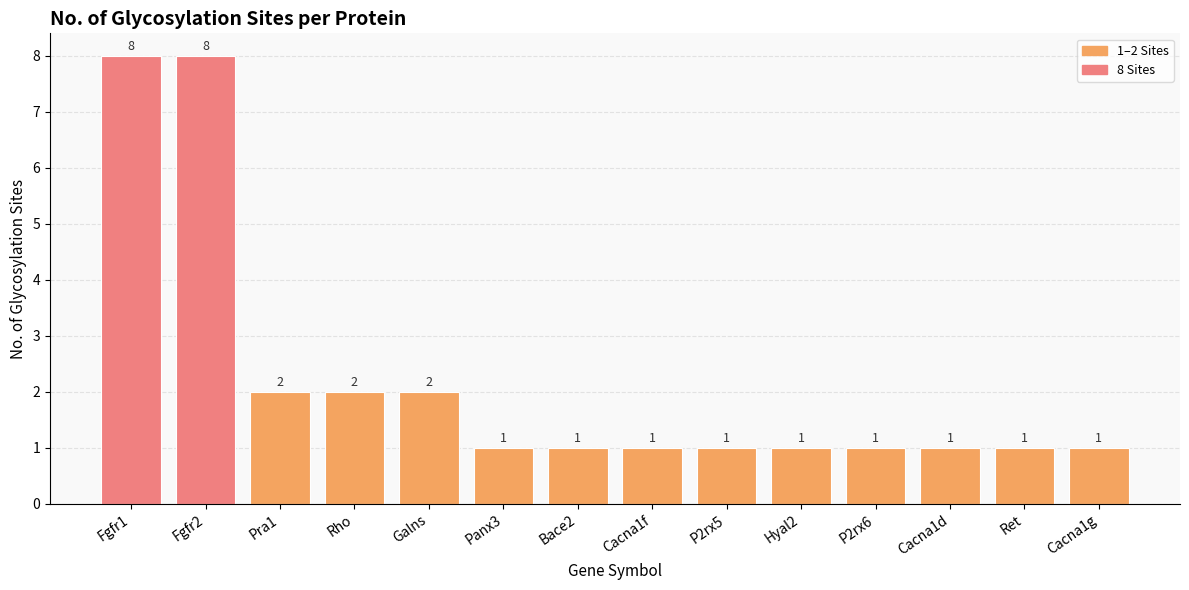

What is the ratio of the value at Hyal2 to the value at Panx3?

1.0